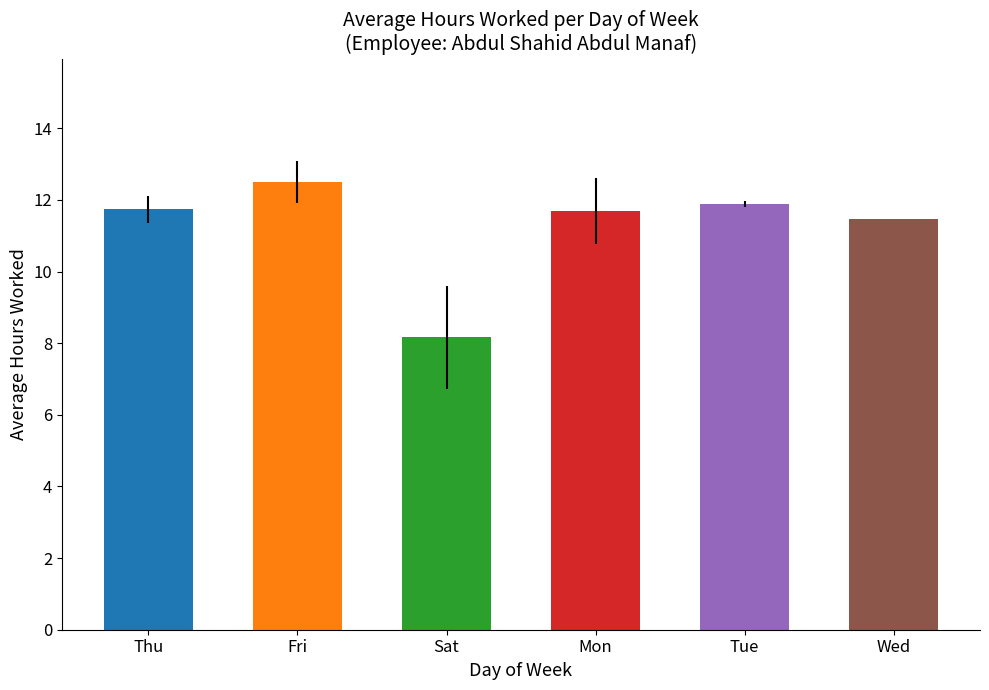

True or false: the data shows 11.5 at Wed.

True